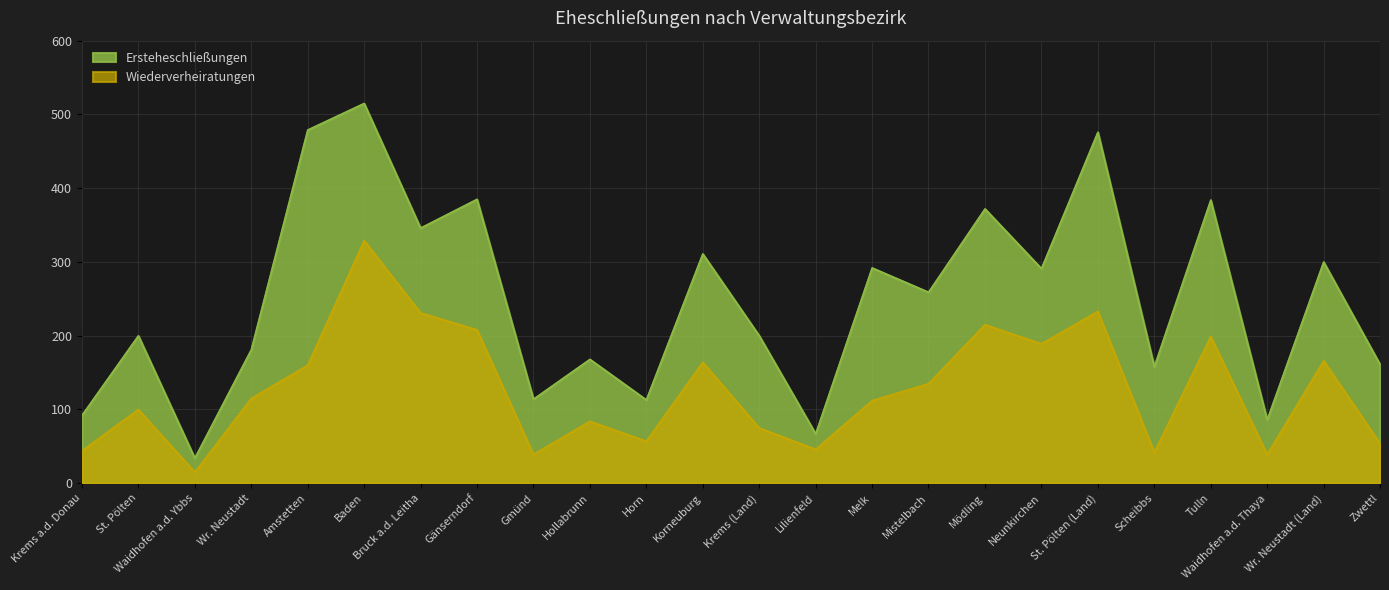

Where is Wiederverheiratungen nearest to the value 172?

Wr. Neustadt (Land)